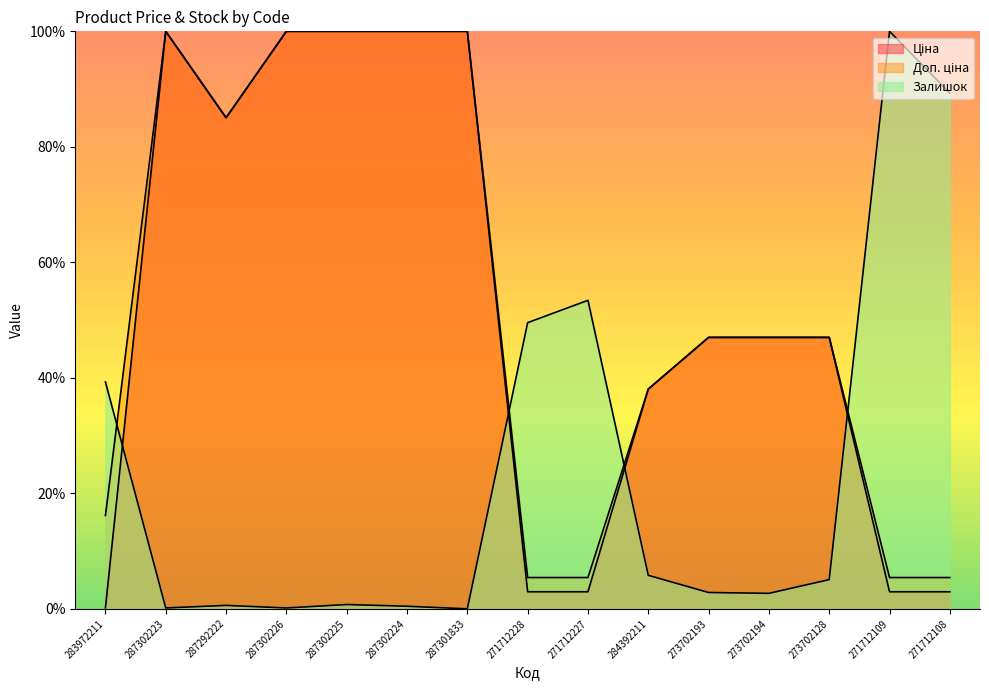

What is the greatest value displayed?

100.0